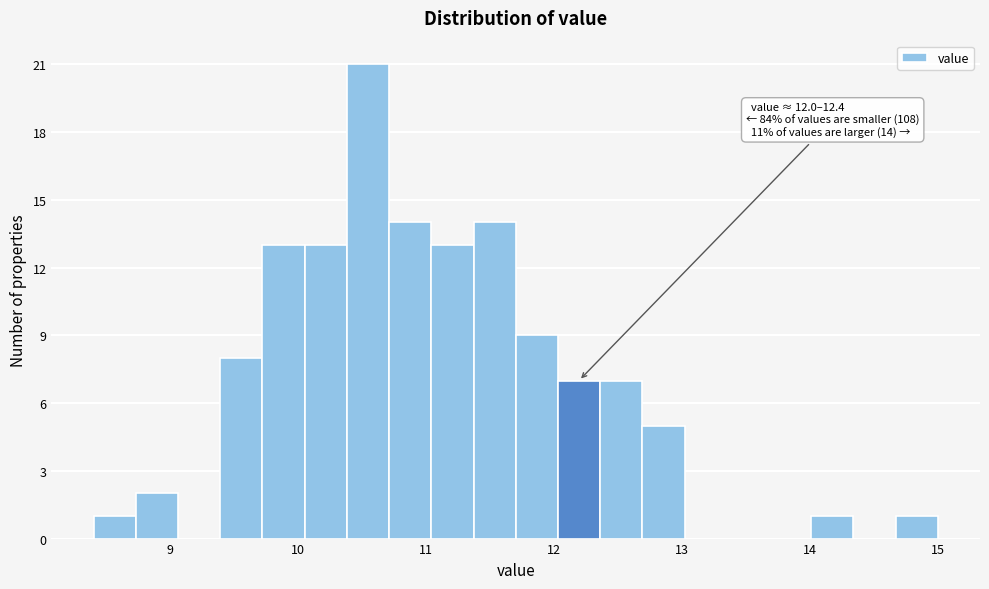

Read against the x-axis, roughly where is the centre of the tallest bar?

10.5